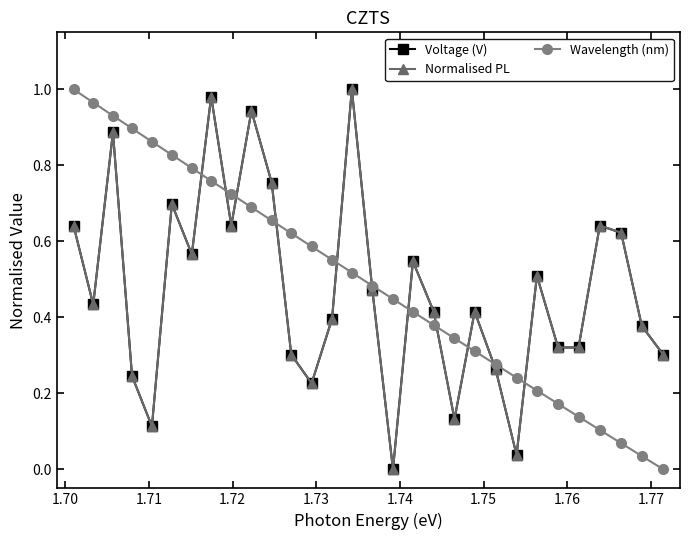

What are all the series names shown in the legend?

Voltage (V), Normalised PL, Wavelength (nm)